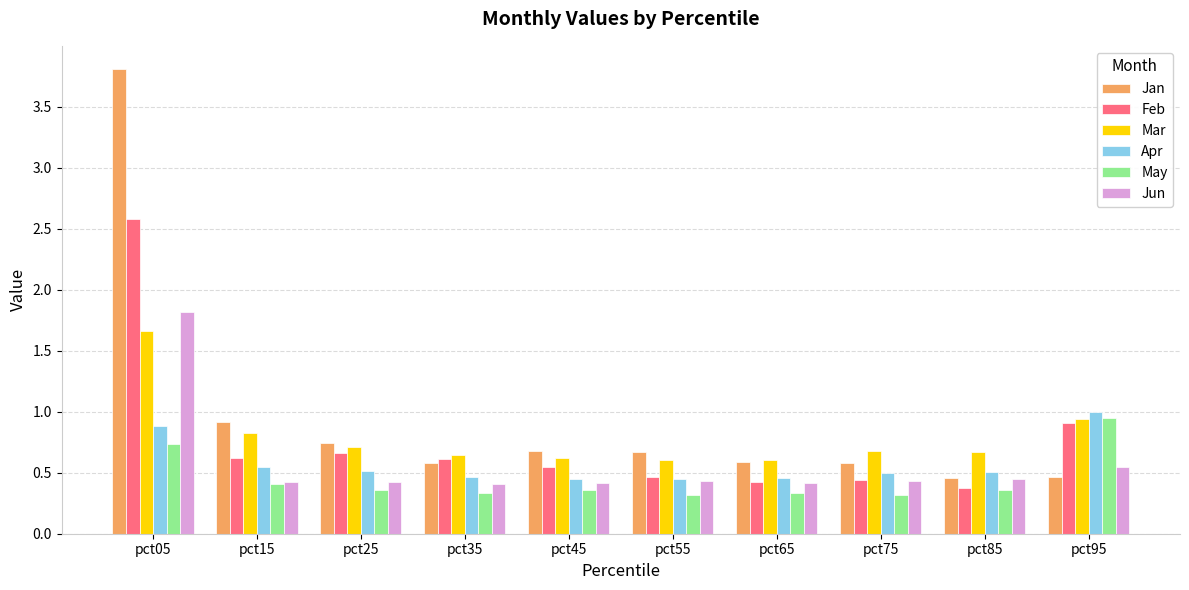

List the series in order of their peak value, highest first.

Jan, Feb, Jun, Mar, Apr, May